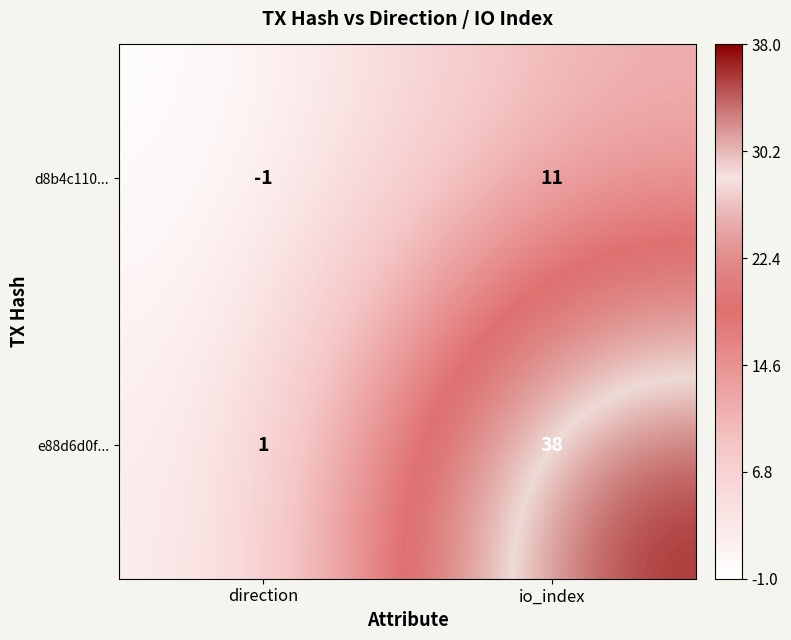

How many distinct data groups are displayed?

2